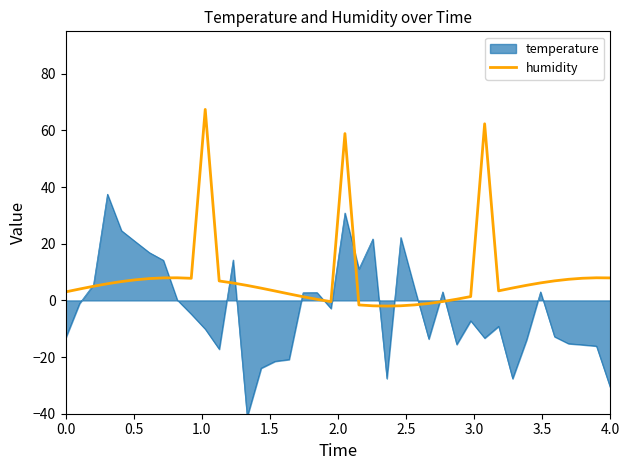

How many categories are shown in the chart?

40